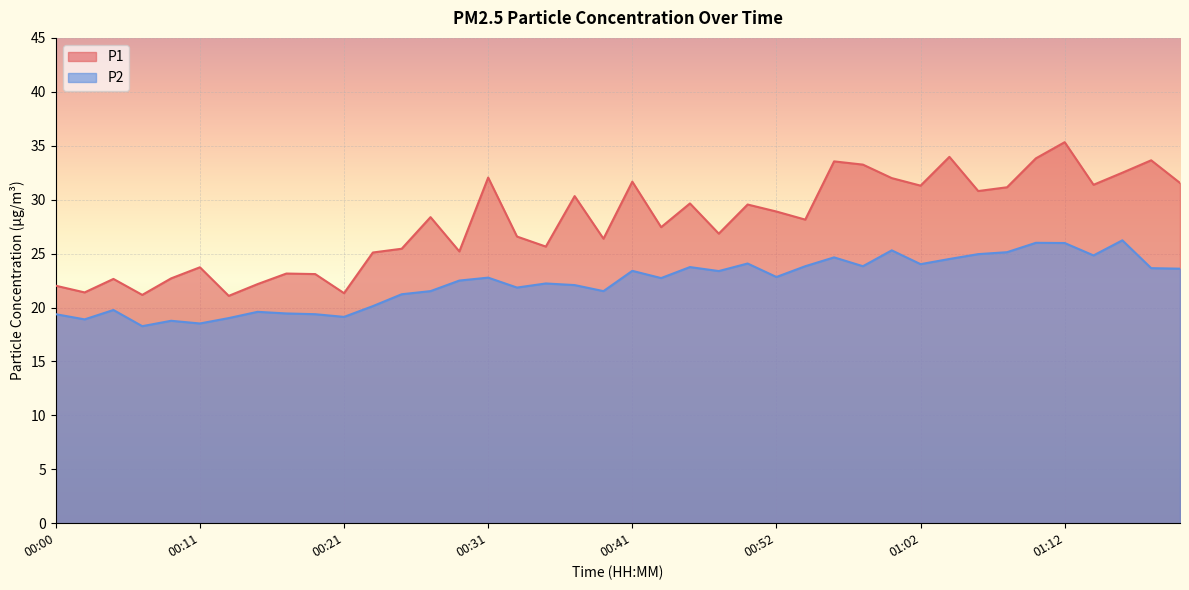

The value of P2 at 01:08 is 9.5. True or false?

False